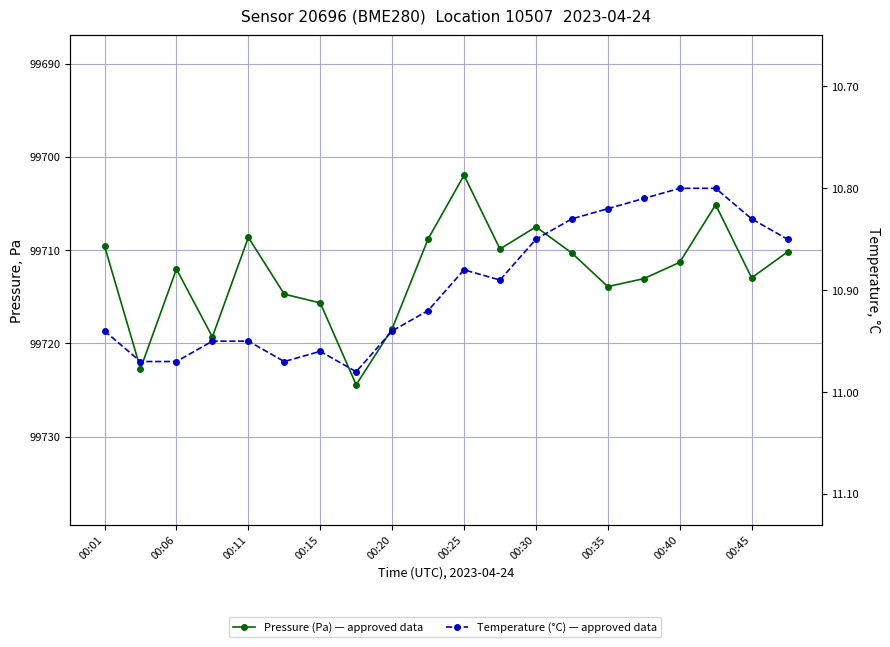

Does the chart have visible grid lines?

Yes